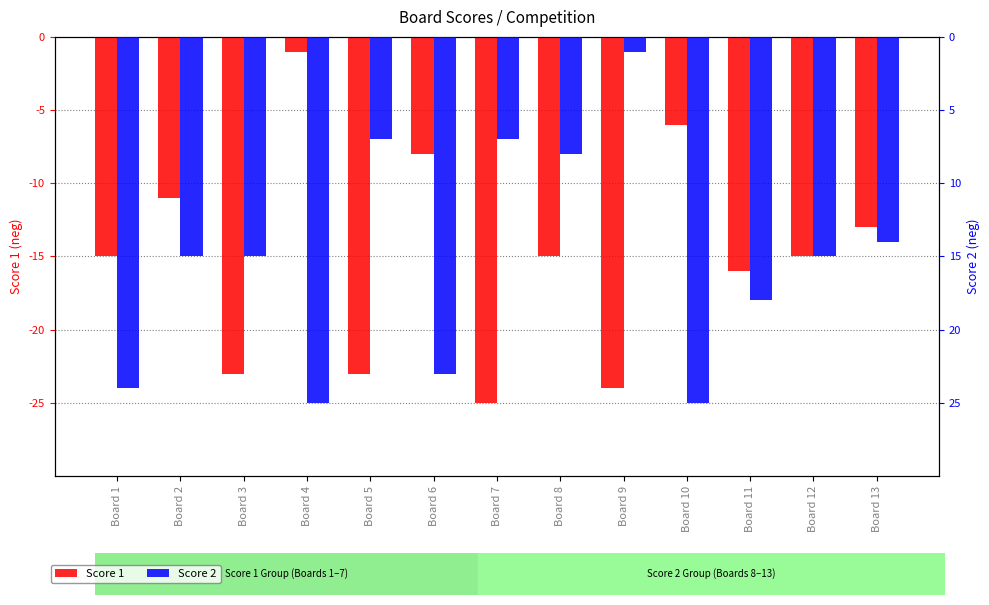

At which label does Score 1 first exceed -15?

Board 2